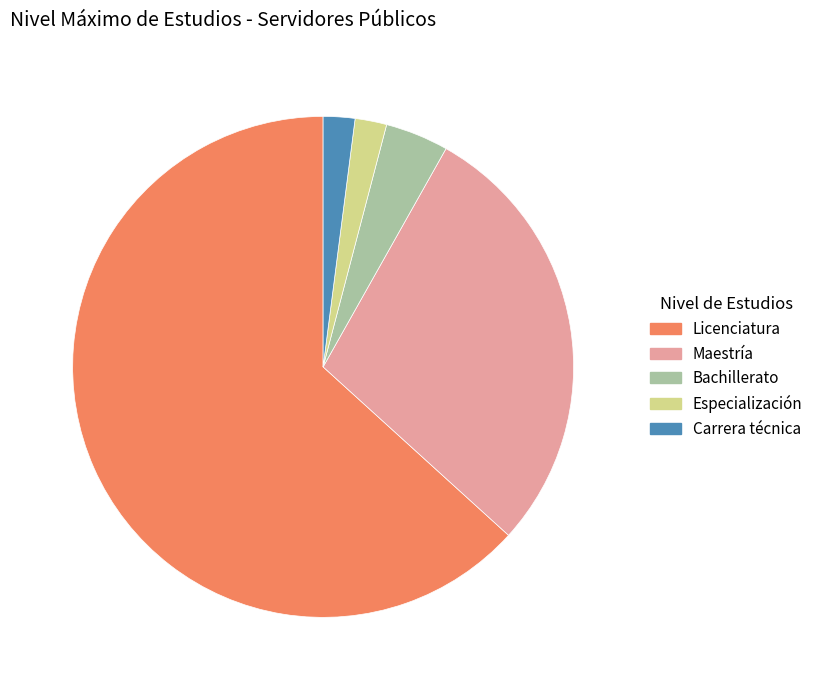

Is it true that Maestría is 34% of the pie?

False